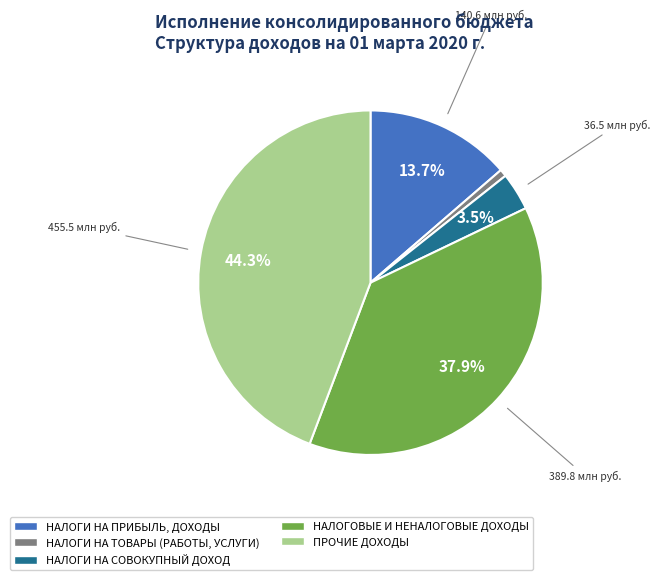

How many segments does this pie chart have?

5